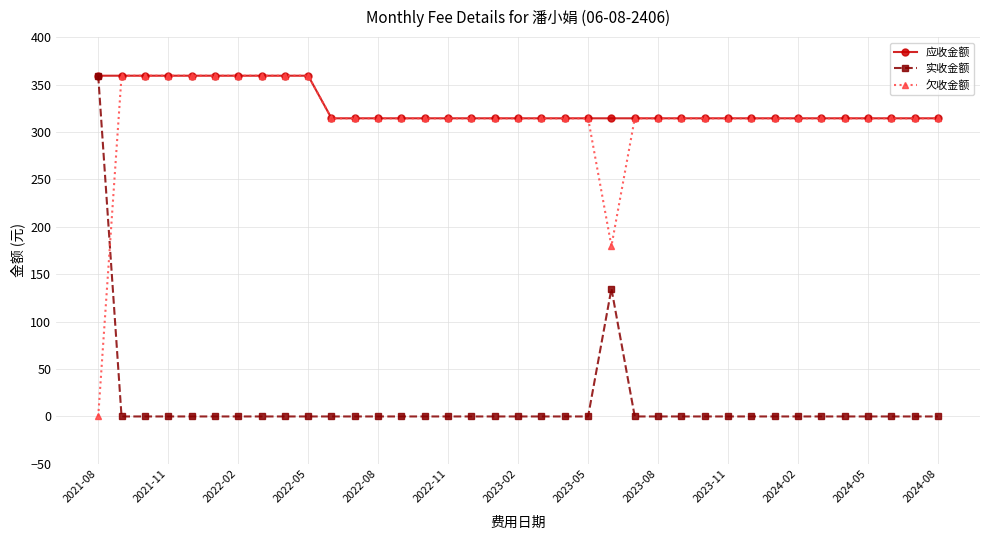

What is the maximum value shown in the chart?

359.3